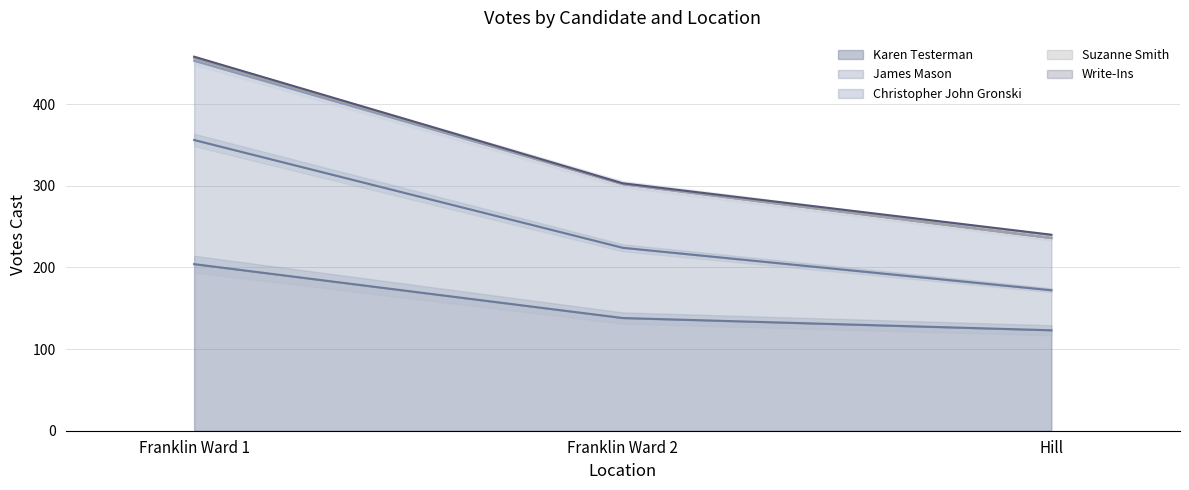

What is the value of the Christopher John Gronski point at the 3rd from the left?

236